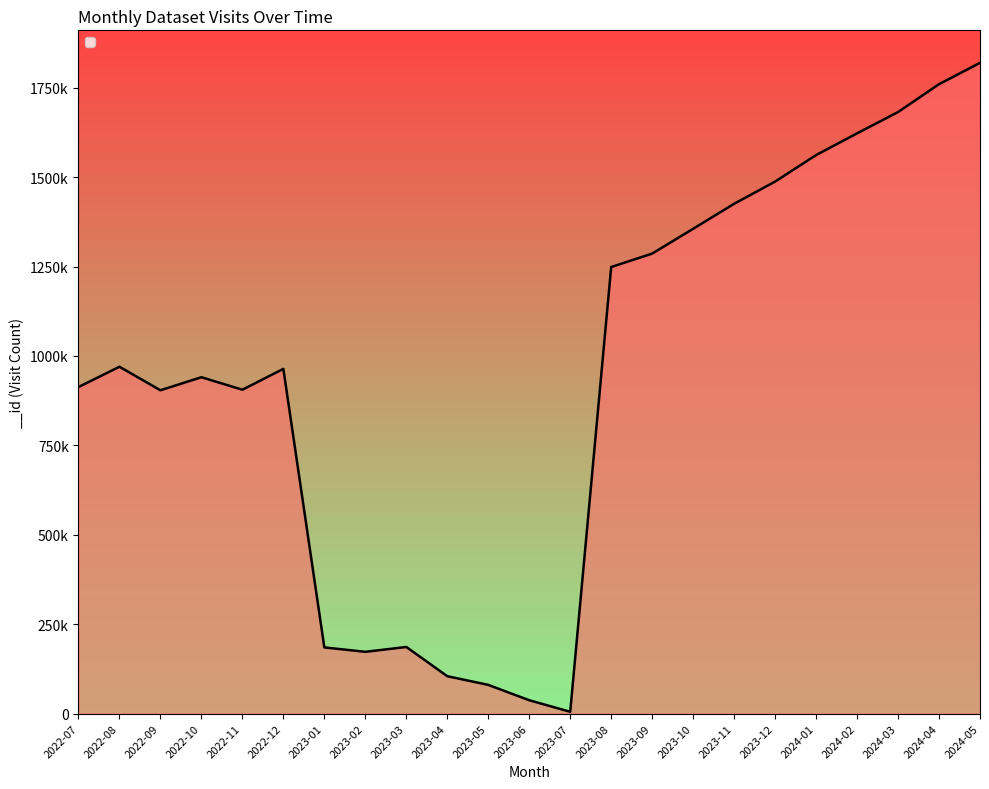

What is the sum of the values at 2022-08 and 2022-09?

1873935